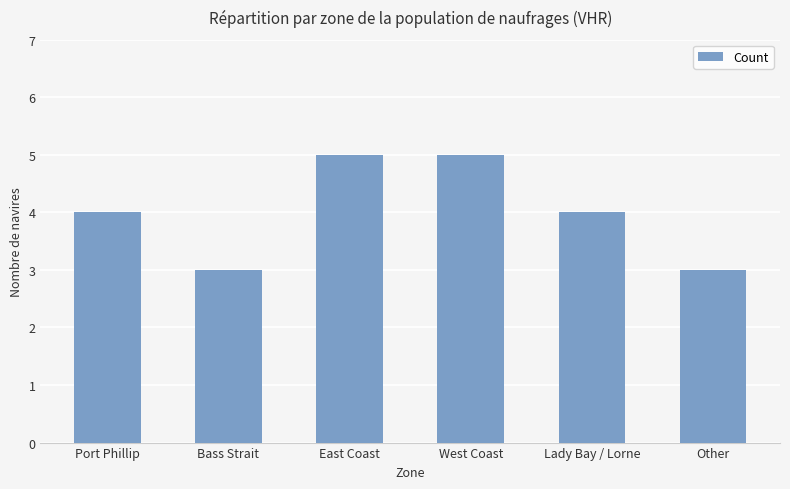

Reading left to right, transcribe all the data shown in this chart.

4	3	5	5	4	3